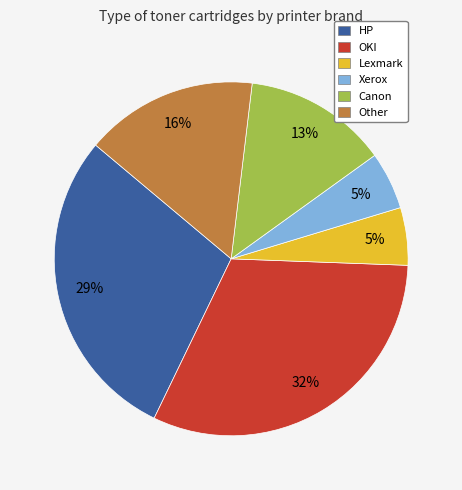

To the nearest percent, what is the difference between the Xerox and HP slice percentages?

24%